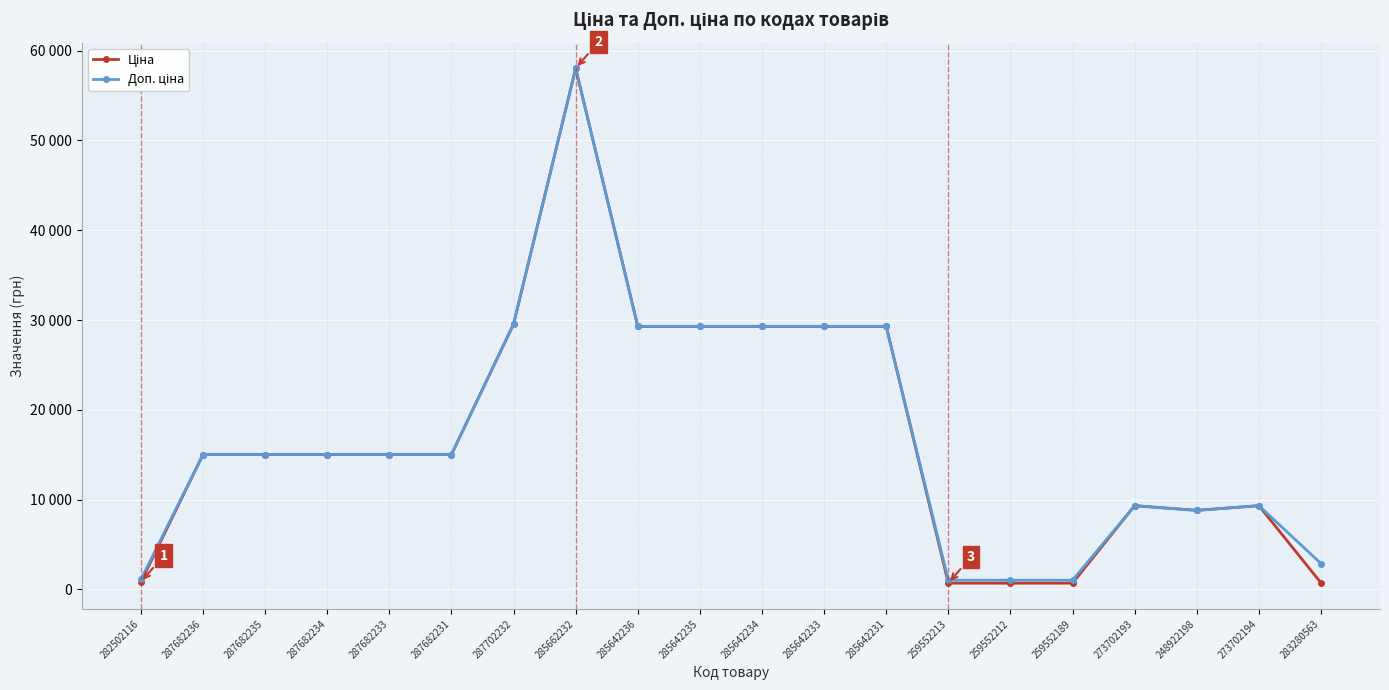

What is the label of the 1st point from the right?

283280563